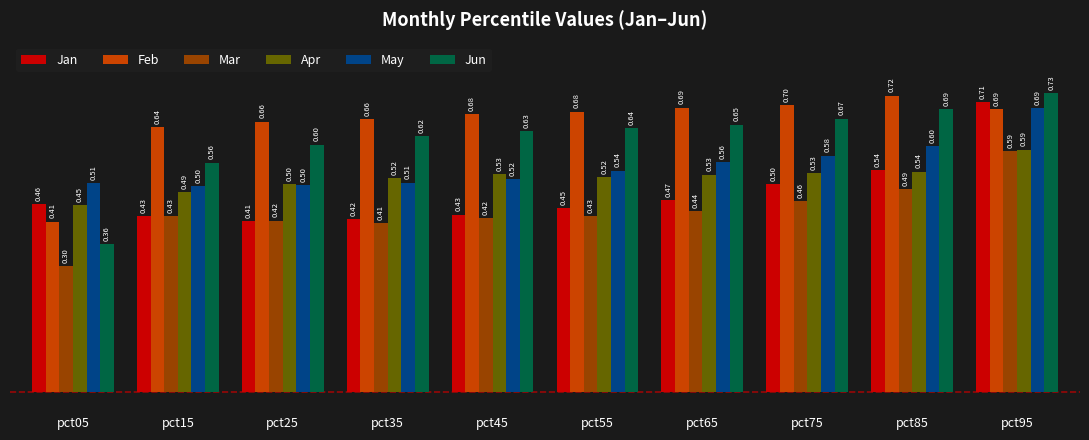

What is the spread (max minus min) of values at pct35?

0.3